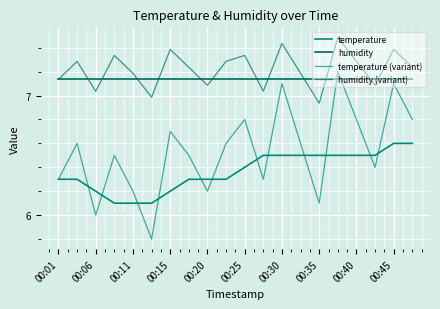

How many lines are shown in the chart?

4